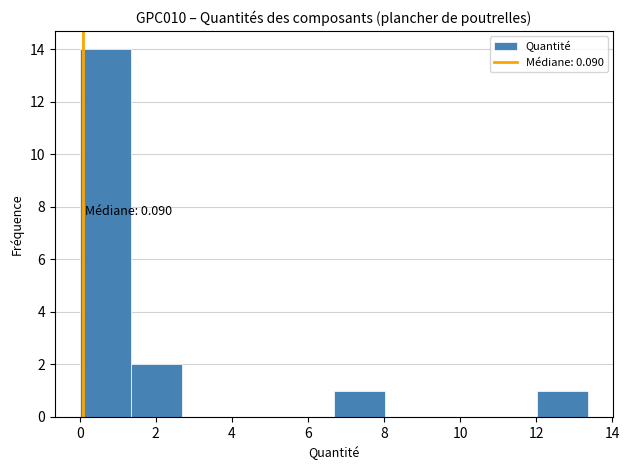

Which range on the x-axis has the tallest bar?

0.0 to 1.4